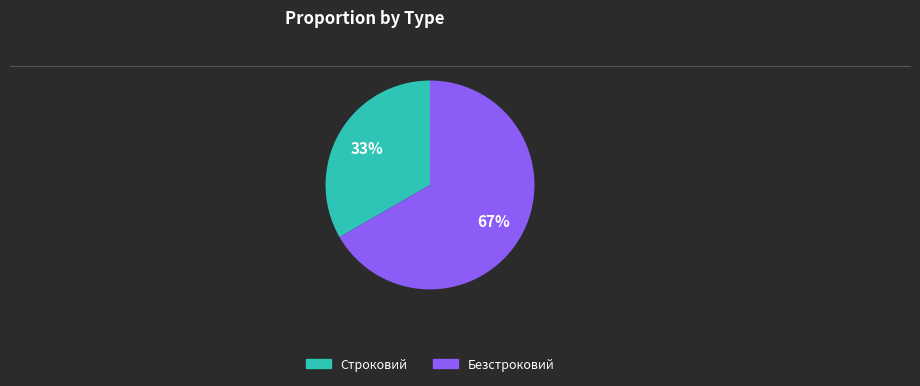

To the nearest percent, what percentage of the pie is Безстроковий?

67%